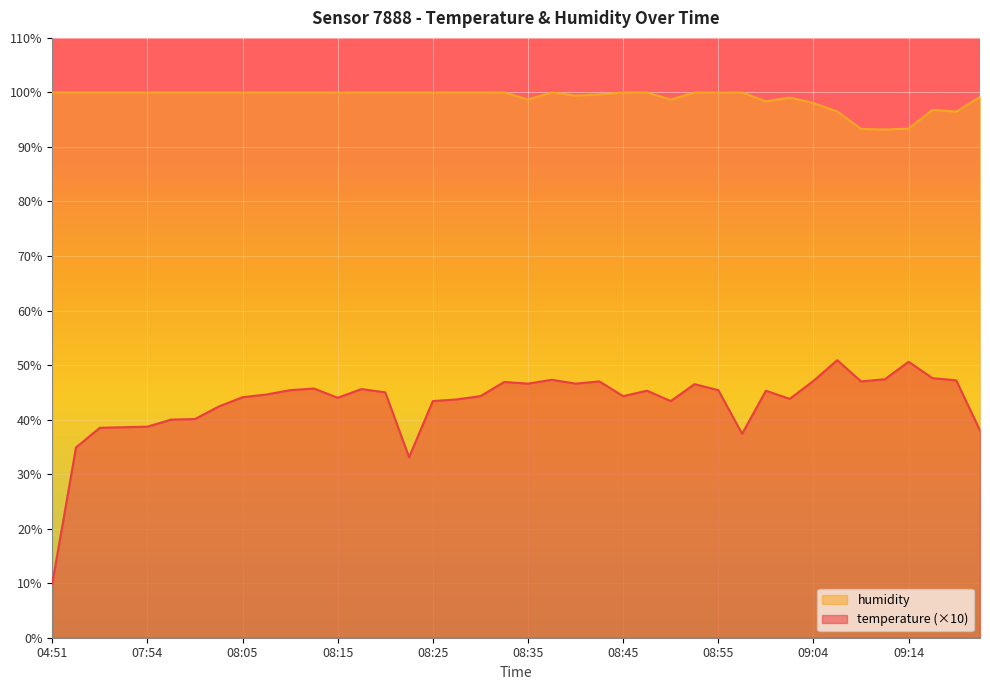

Read the humidity value at 08:30.

100.0